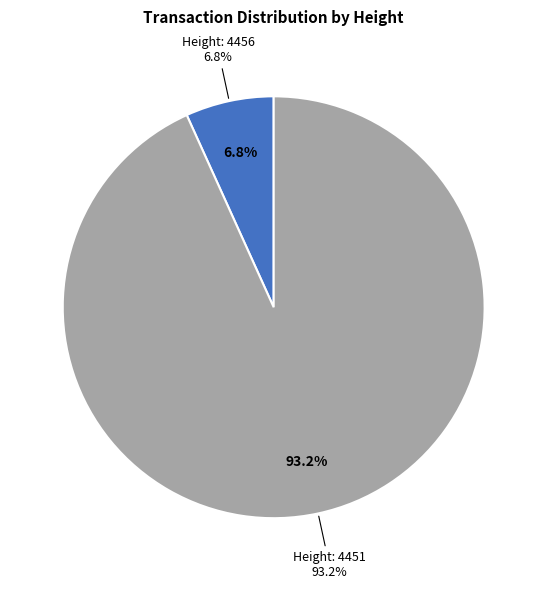

How many slices are in this pie chart?

2